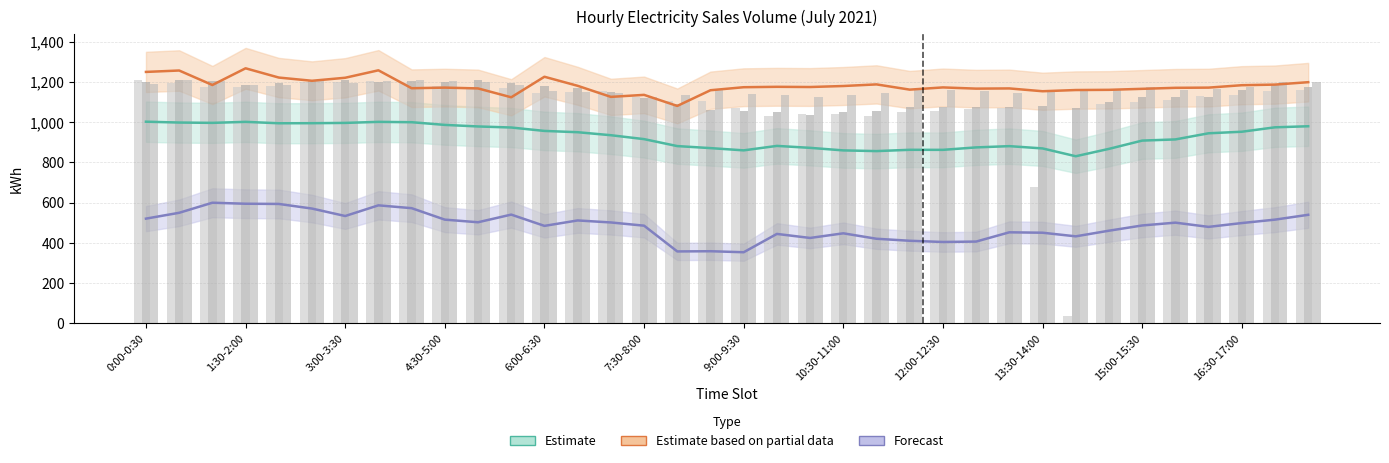

Does the chart contain stacked bars?

No